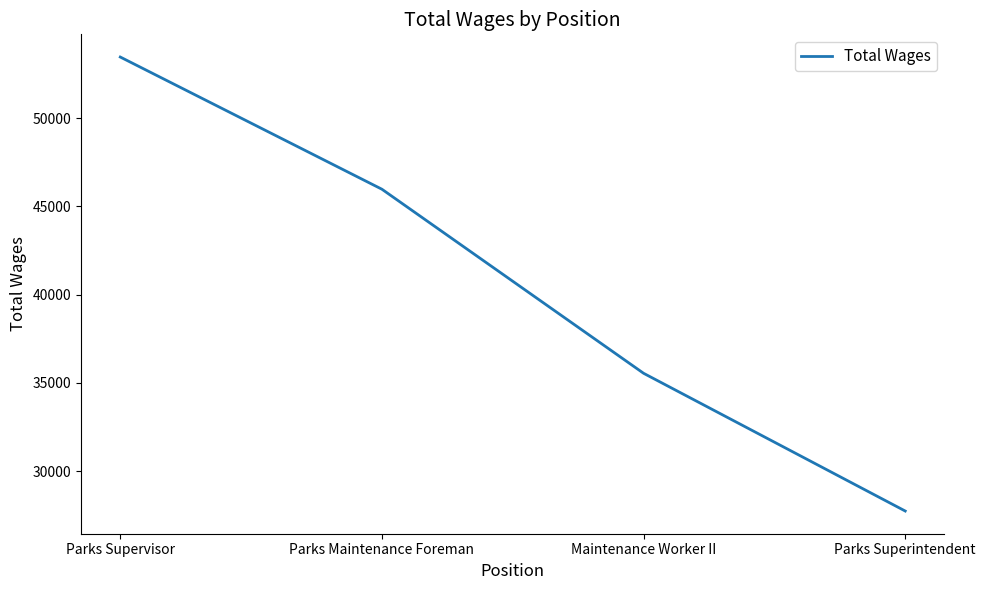

What is the change in value from Parks Supervisor to Parks Superintendent?

-25715